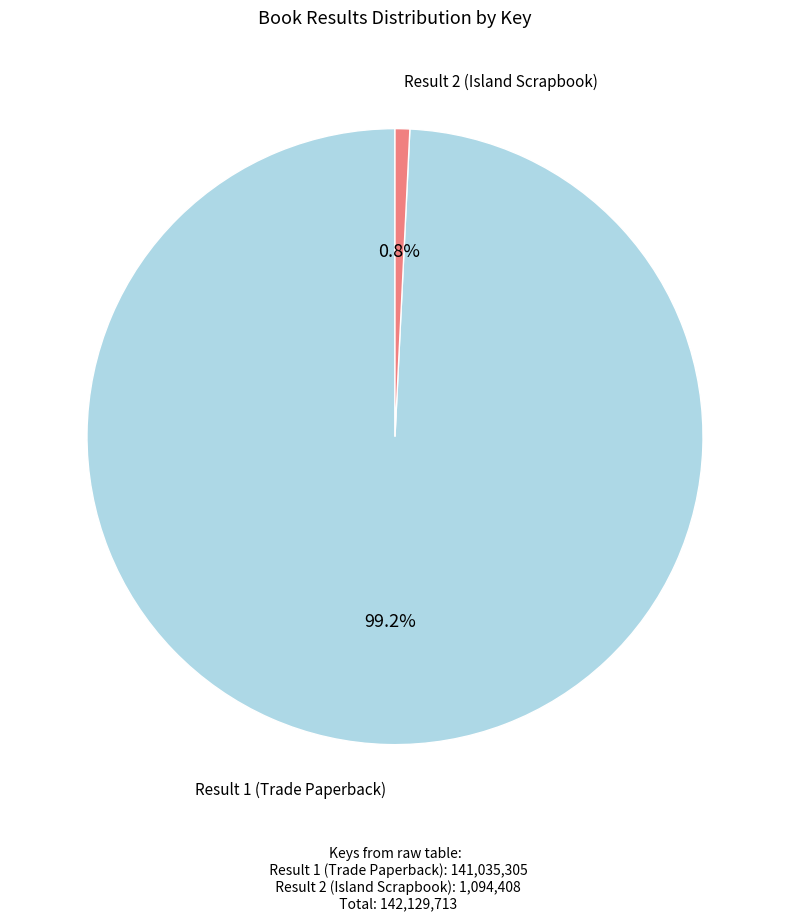

Is there any slice that represents more than half of the pie?

Yes